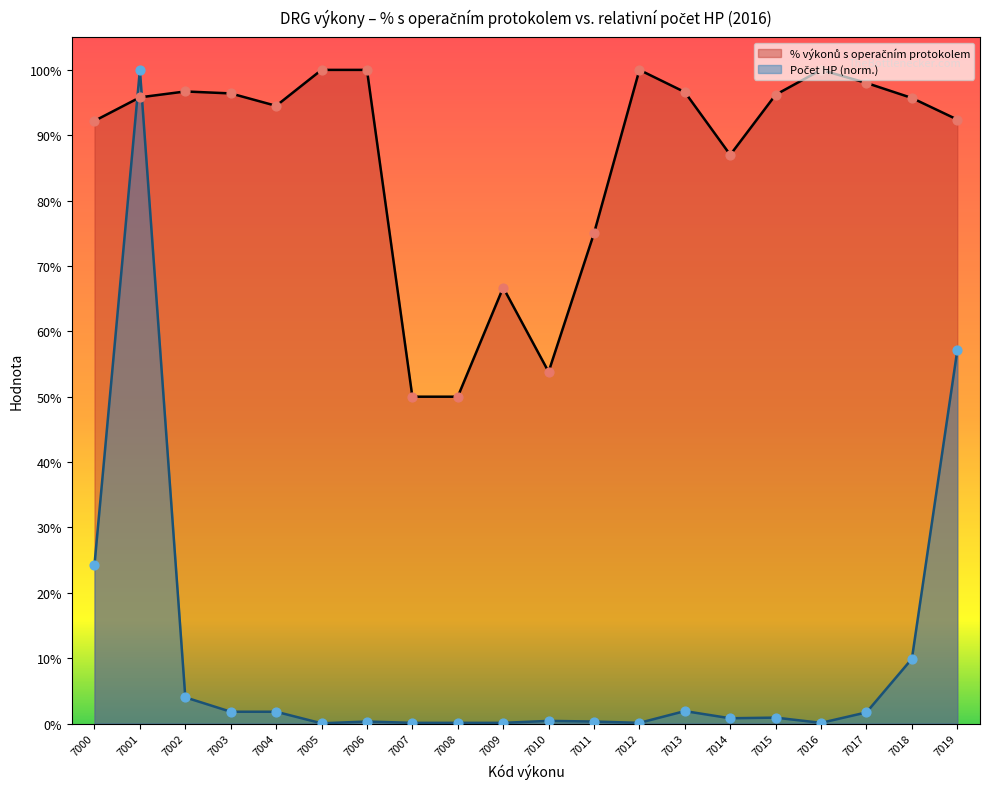

Which series has the largest total across all categories?

% výkonů s operačním protokolem